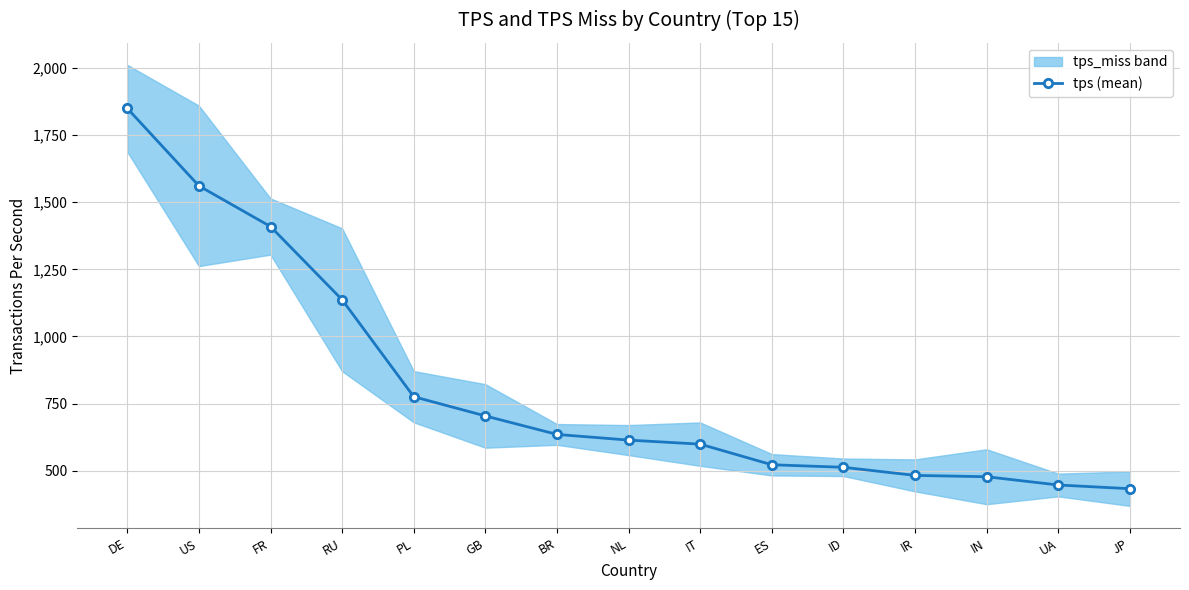

What is the average value?

810.7